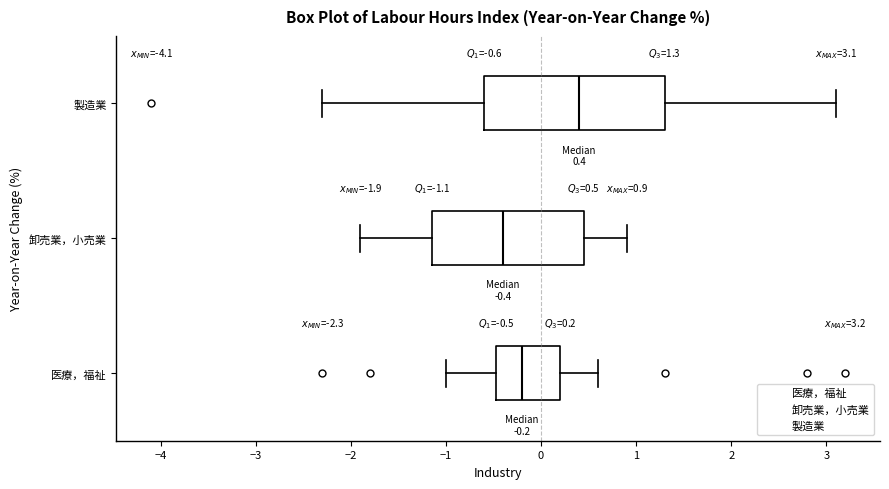

Which box has the furthest to the right median line?

製造業